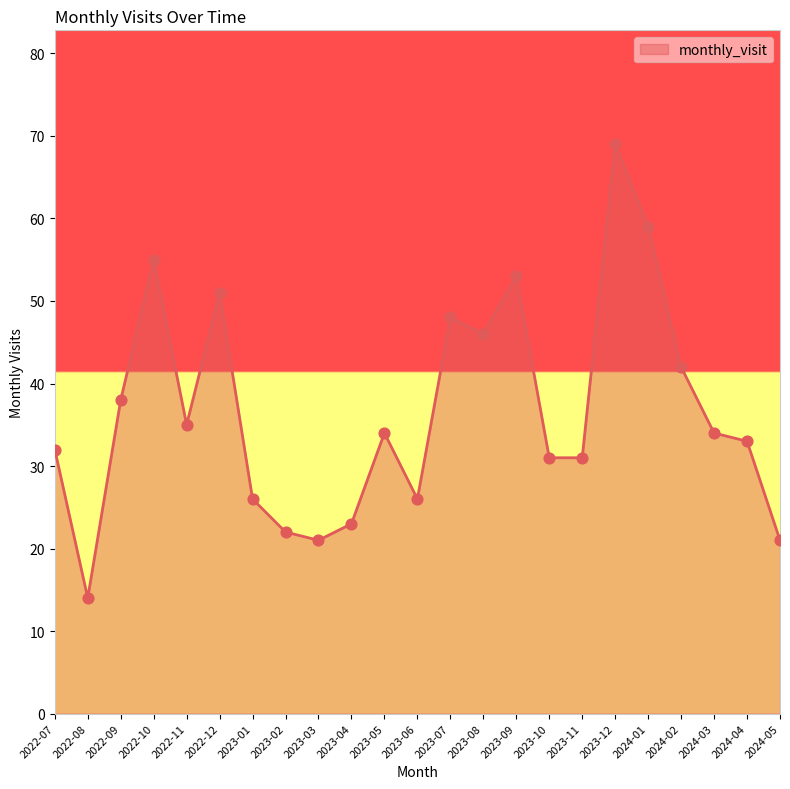

What is the change in value from 2023-06 to 2024-02?

+16